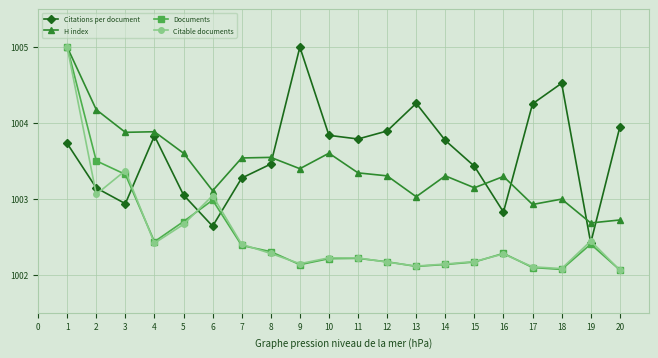

What is the difference between the highest and lowest values at 15?

1.3